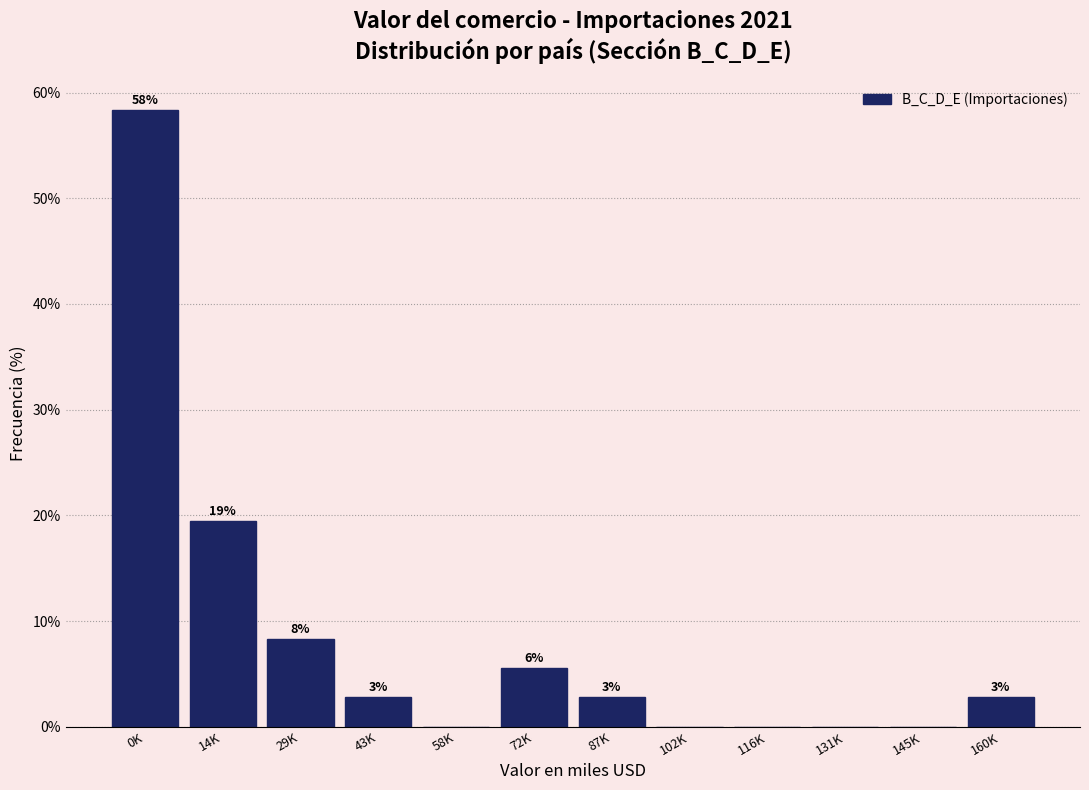

Are the bars horizontal?

No